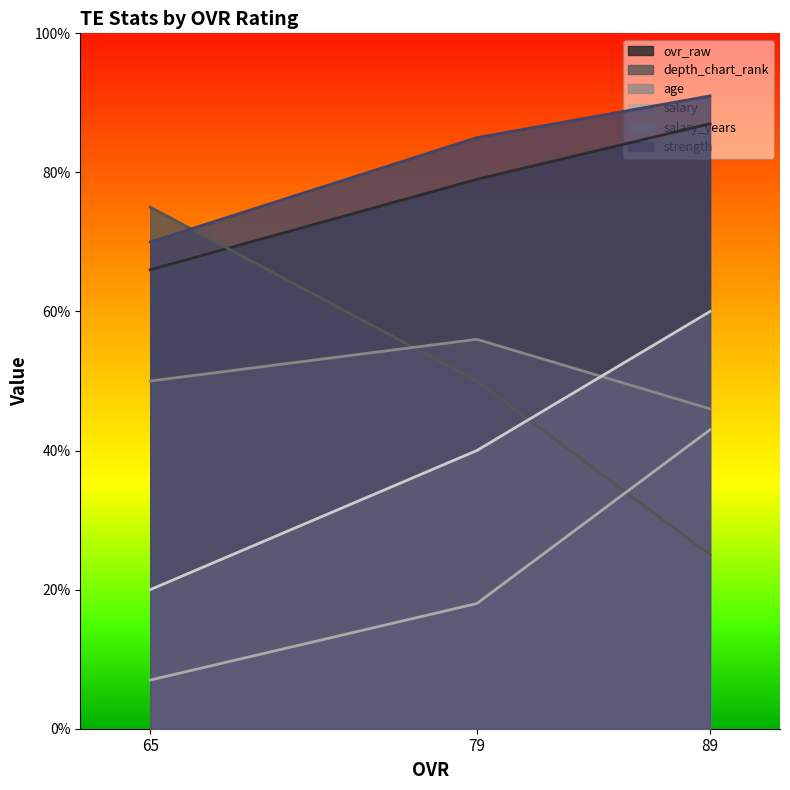

How many series are shown in this chart?

6